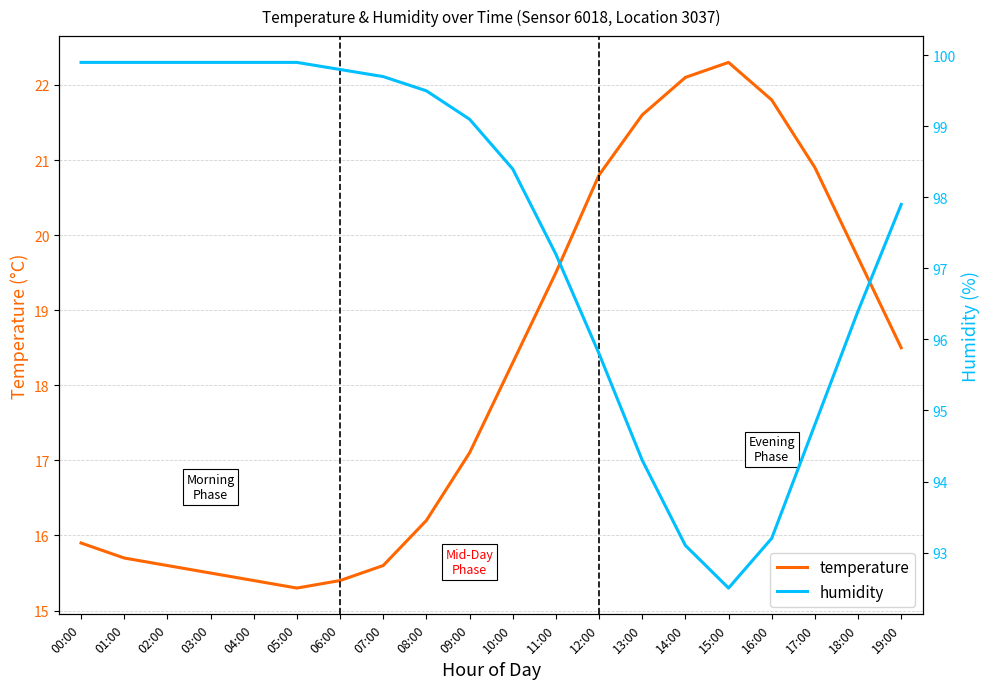

How many categories are shown in the chart?

20